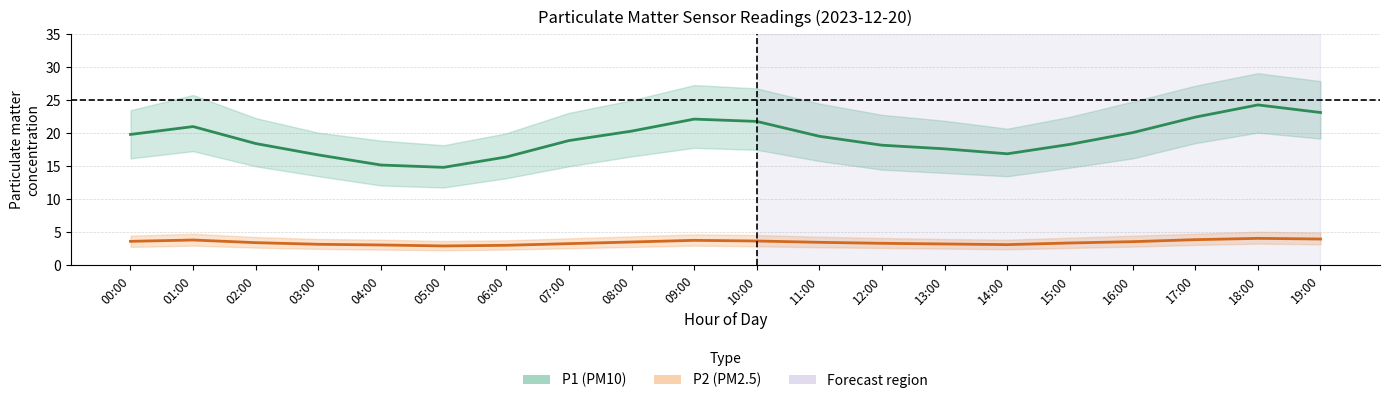

Which series has the largest range (max minus min)?

P1 (PM10)